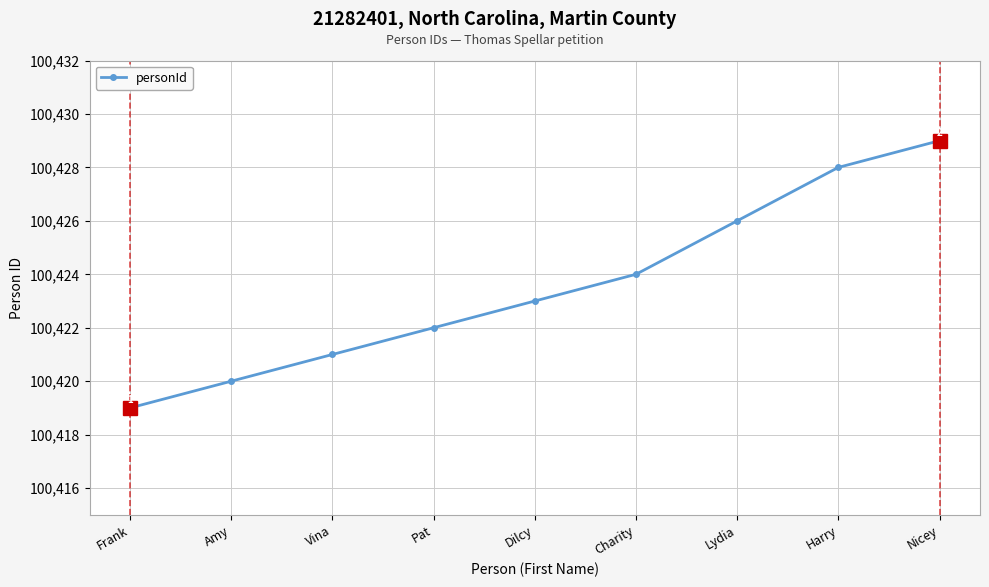

Does the chart have visible grid lines?

Yes